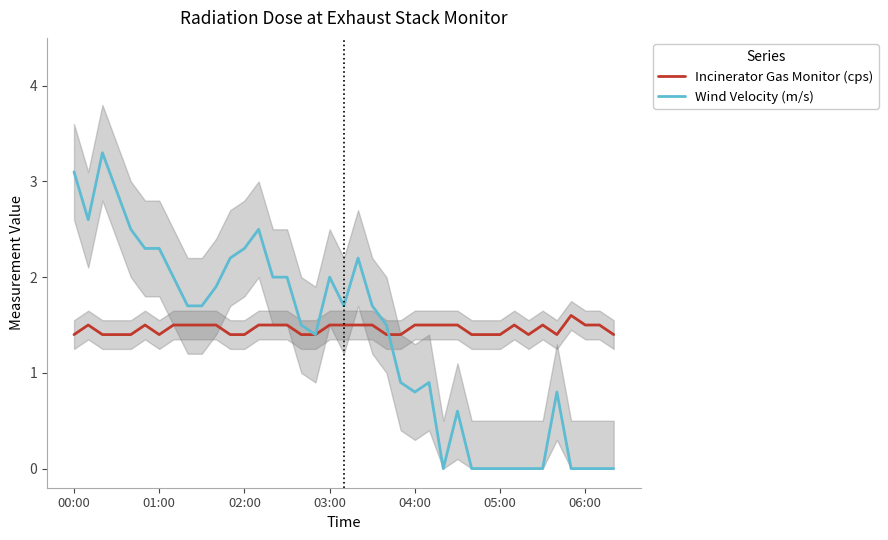

What is the difference between the highest and lowest values at 00:00?

1.7